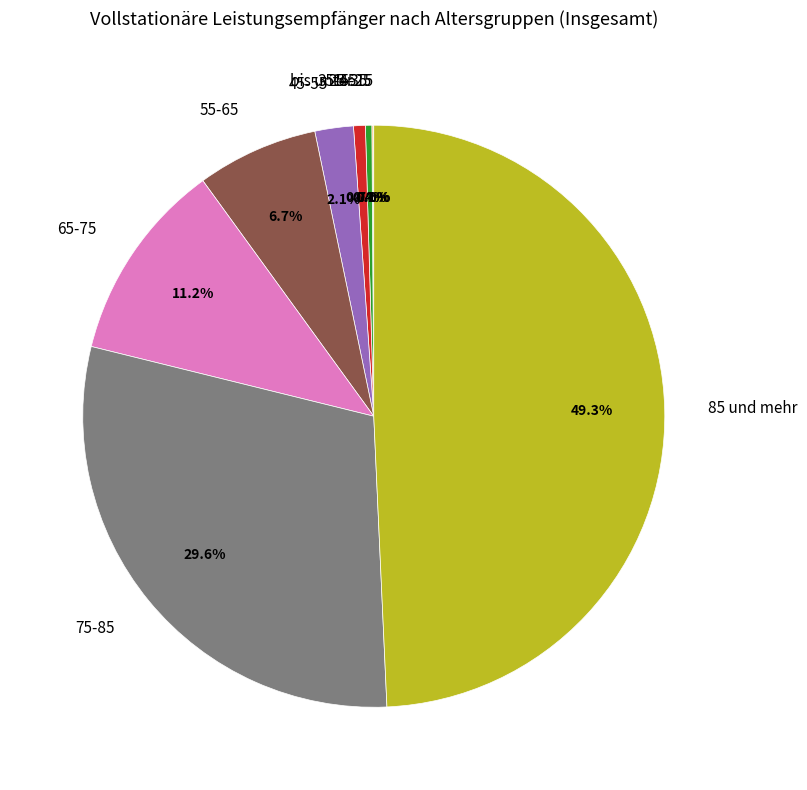

Do 35-45 and 55-65 together represent more than half of the pie?

No